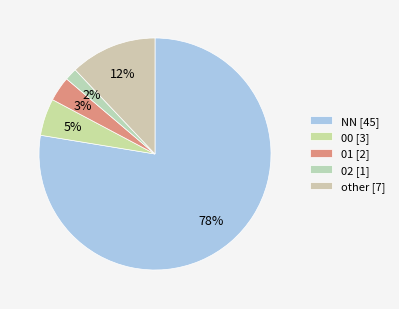

What is the ratio of the value at 02 to the value at 01?

0.5